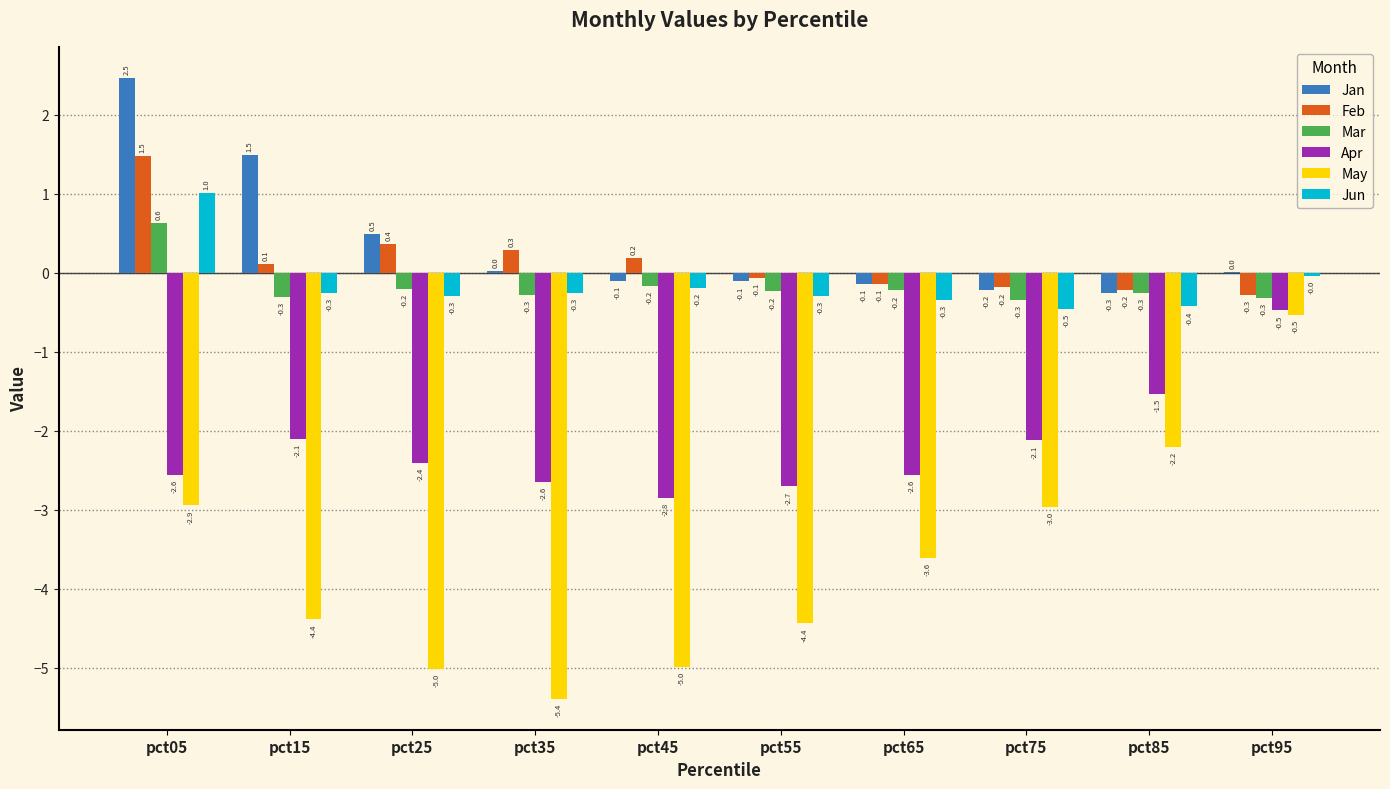

The Mar series shows -0.3 at pct15. True or false?

True